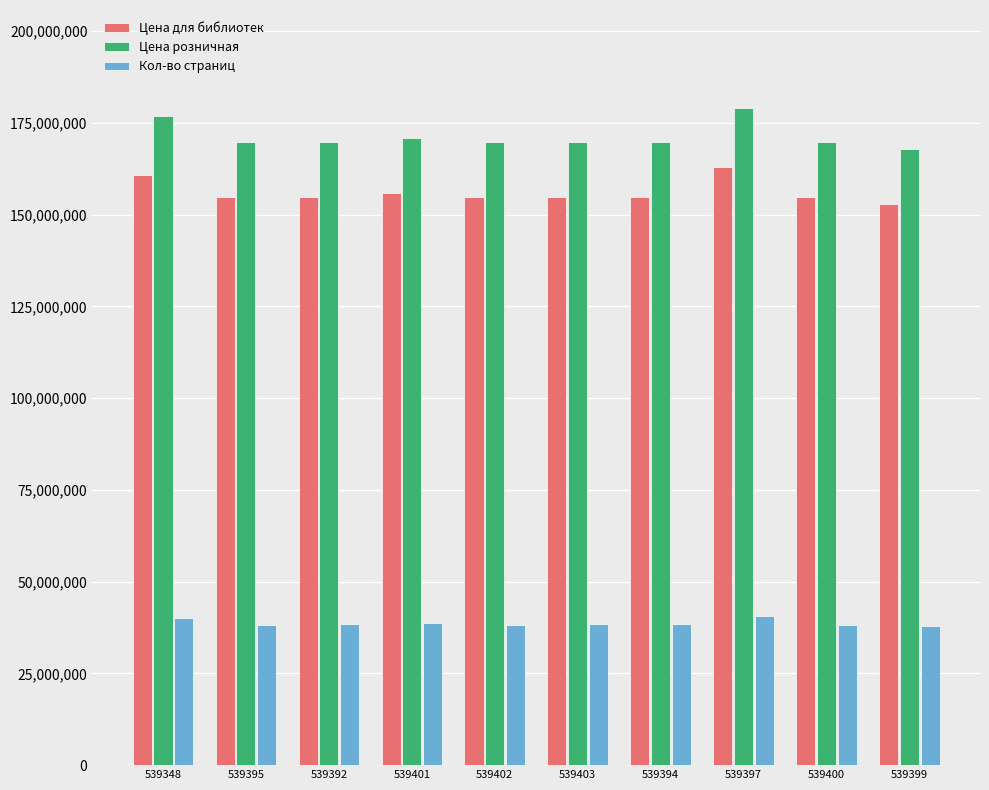

What is the difference between the highest and lowest values at 539392?

131500000